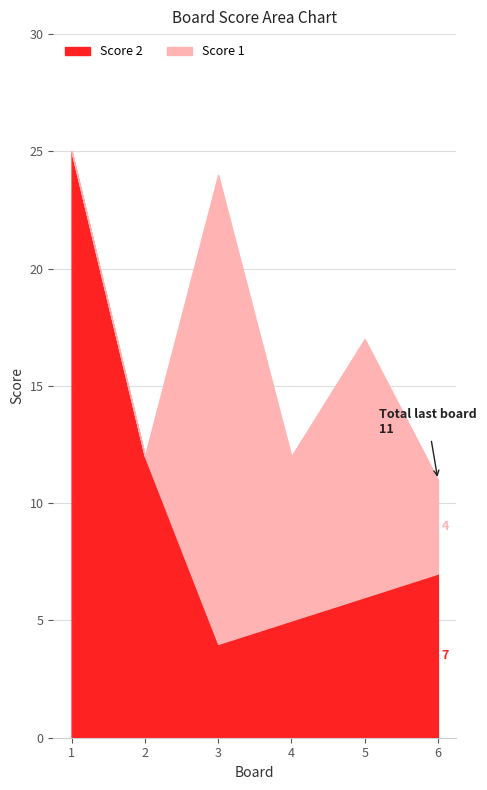

Does the chart display data point markers on the line(s)?

No